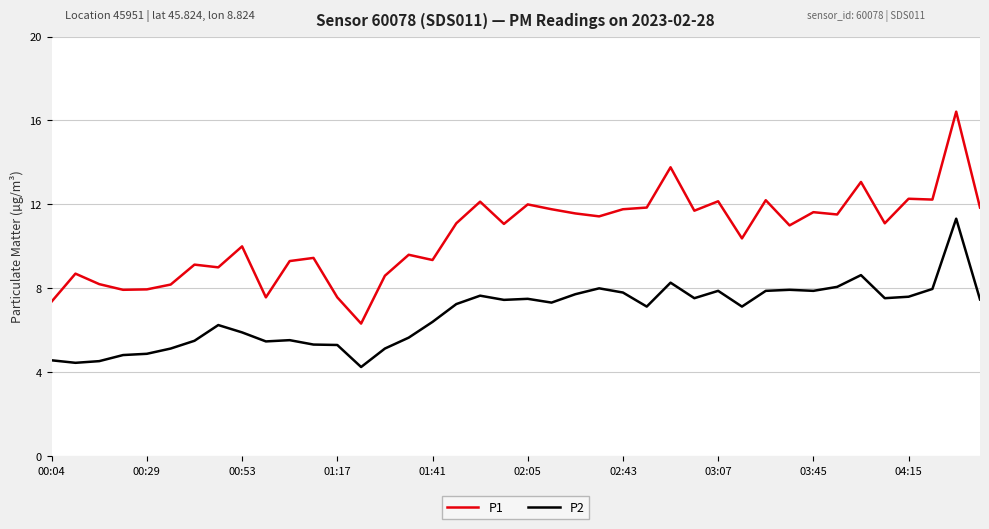

What is the highest value of the P2 series?

11.3